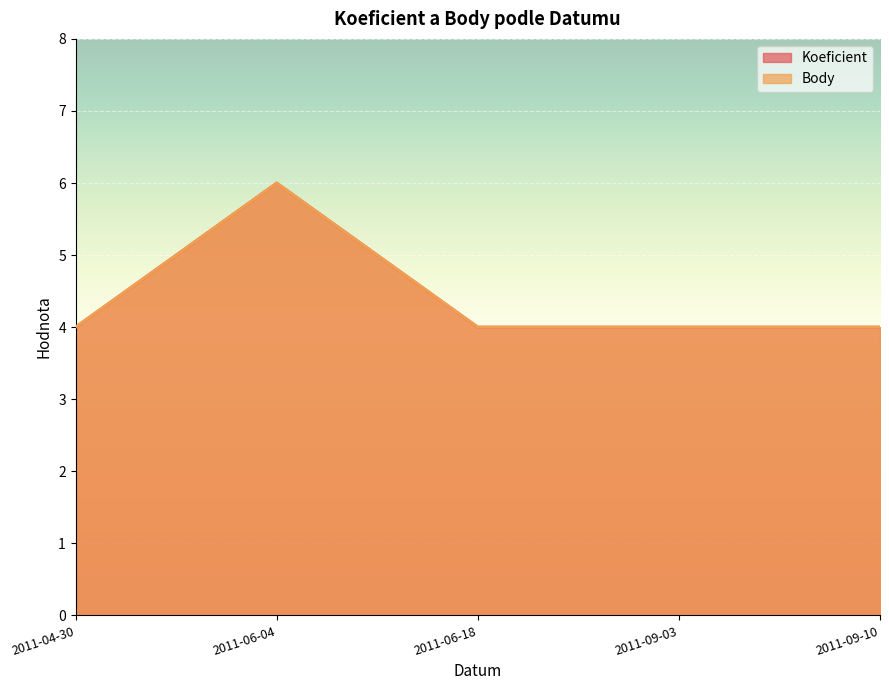

True or false: Koeficient has a value of 2 at 2011-06-04.

False